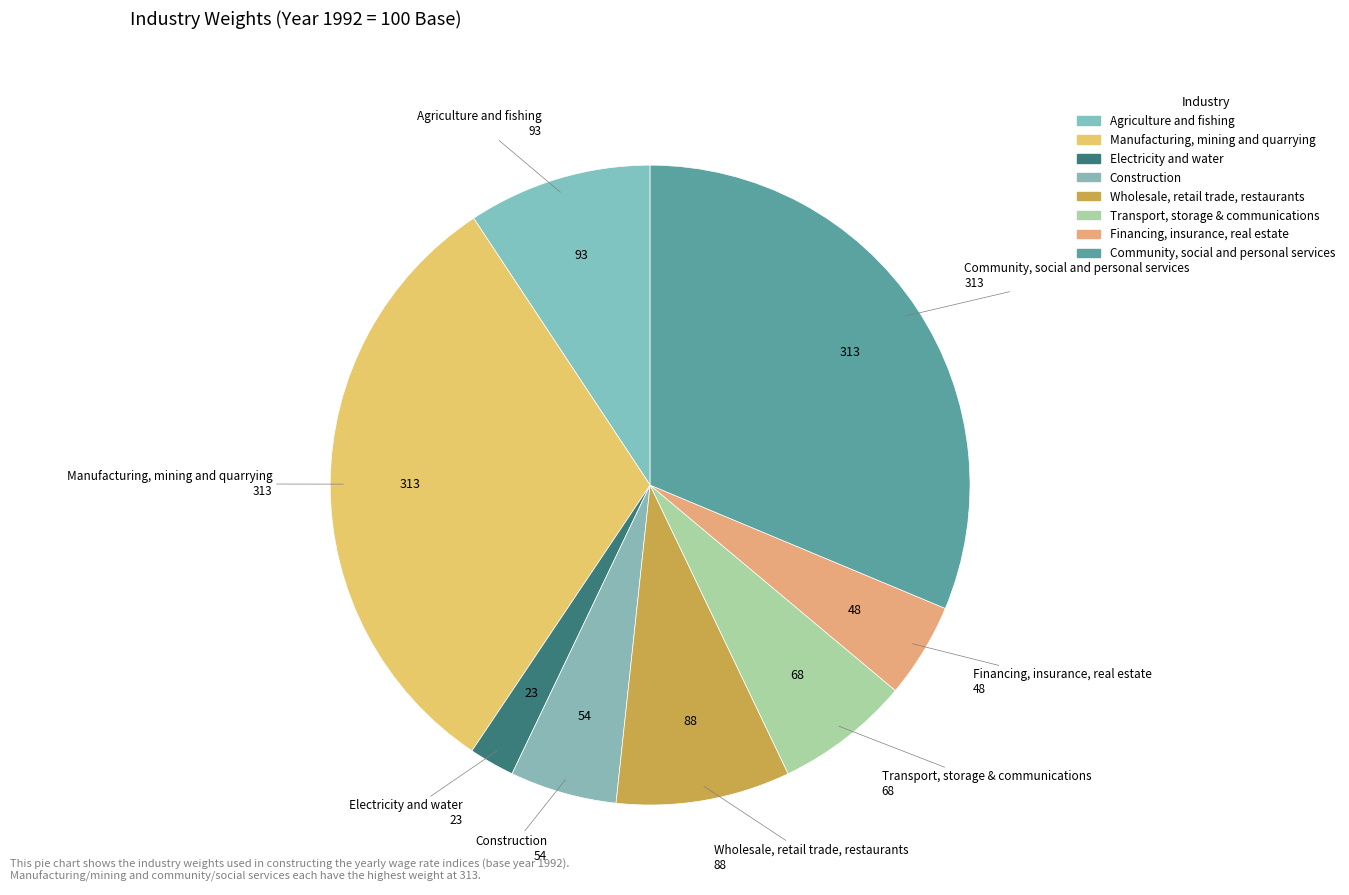

Which slice is the smallest?

Electricity and water